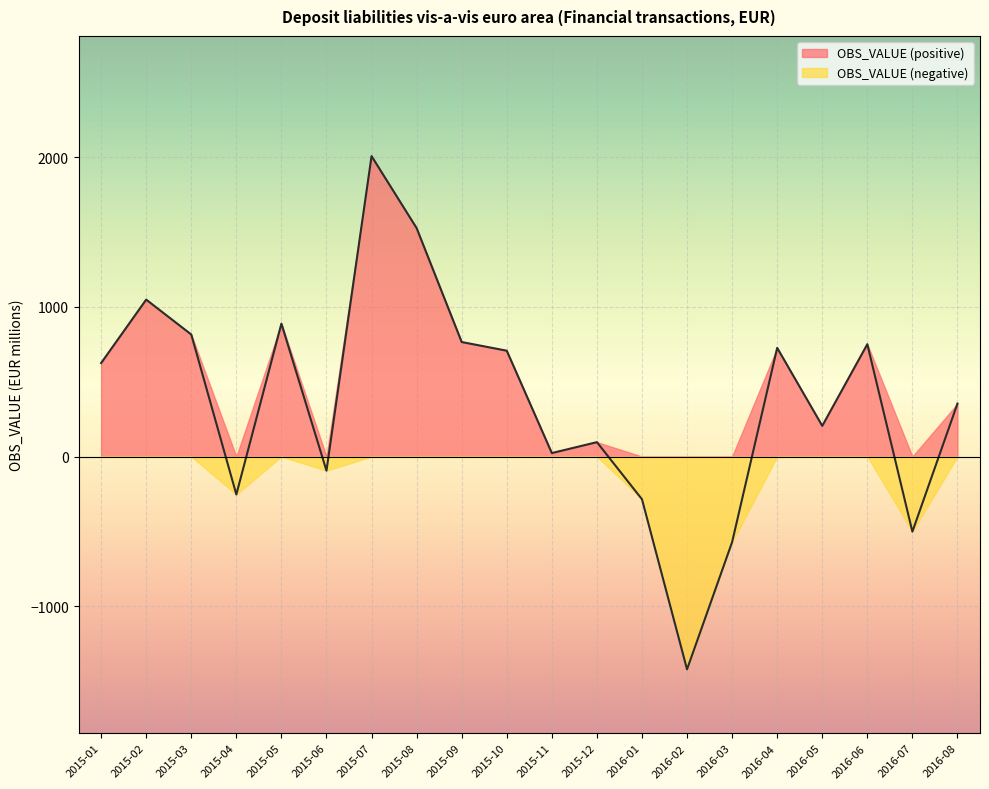

Where is the first local maximum?

2015-02